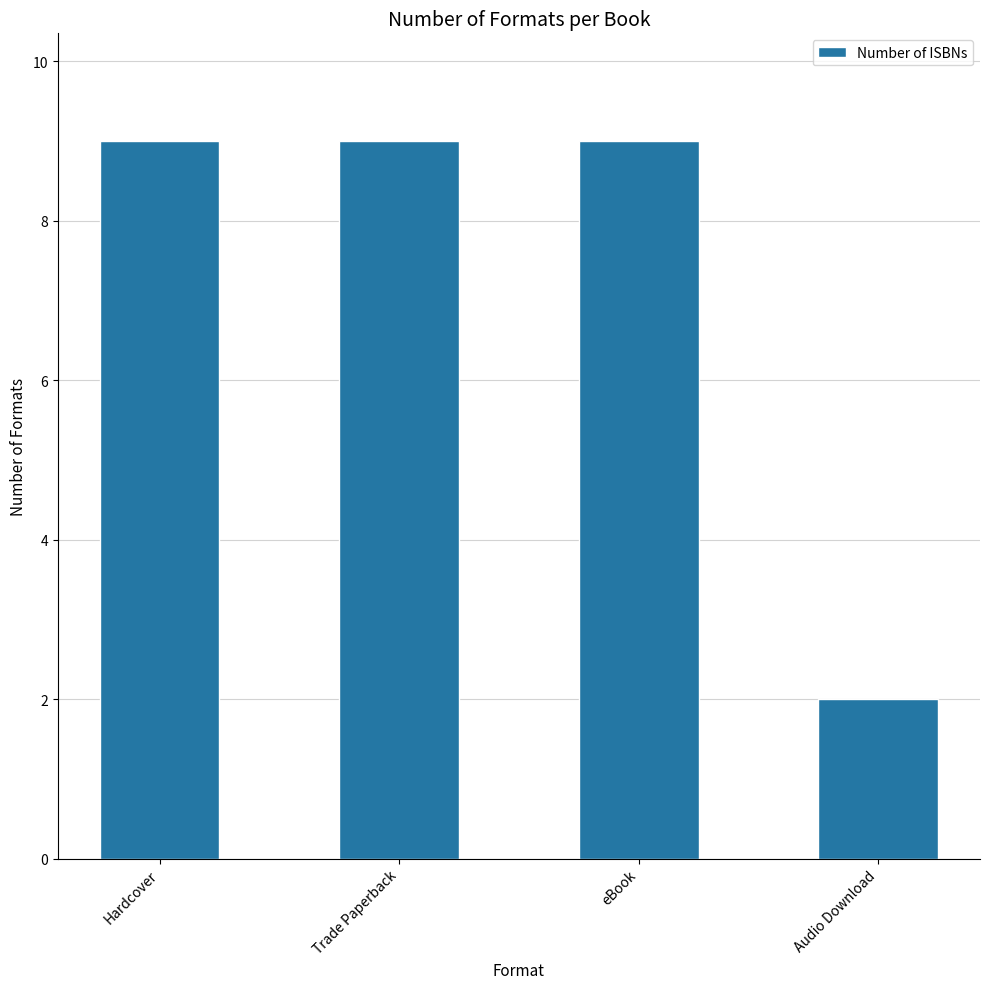

What is the change in value from eBook to Audio Download?

-7